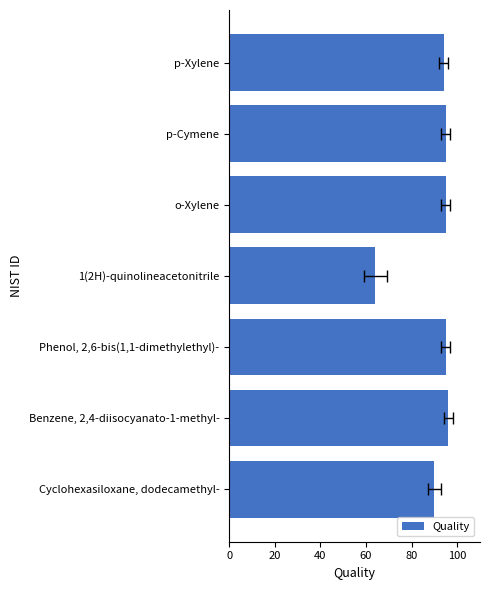

What is the change in value from o-Xylene to p-Xylene?

-1